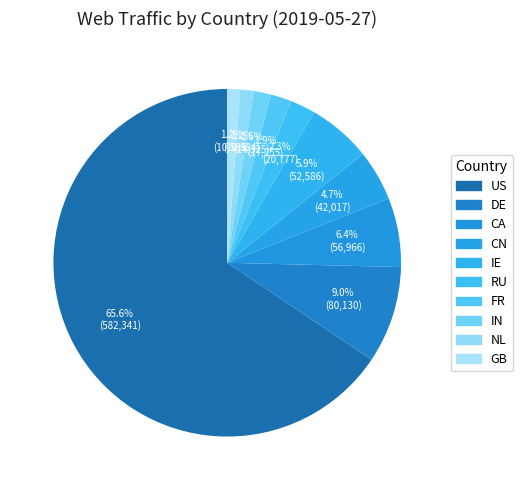

What is the change in value from CN to FR?

-24762